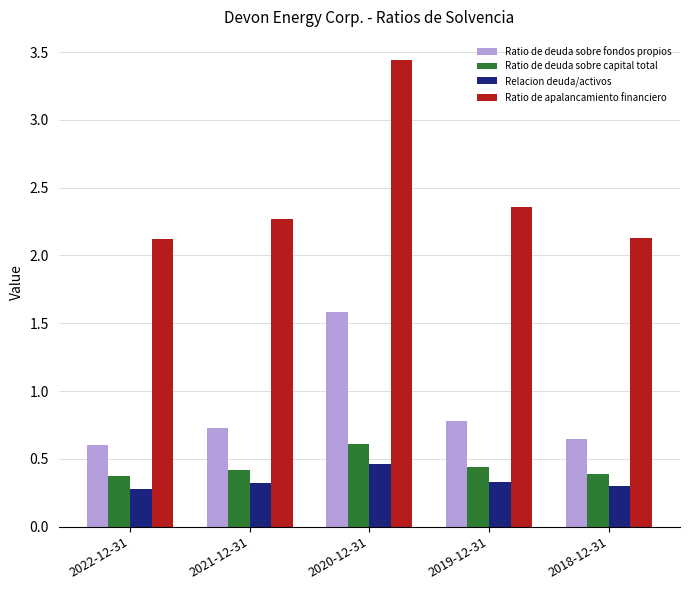

Is the value of Relacion deuda/activos at 2019-12-31 greater than the value of Ratio de apalancamiento financiero at 2022-12-31?

No